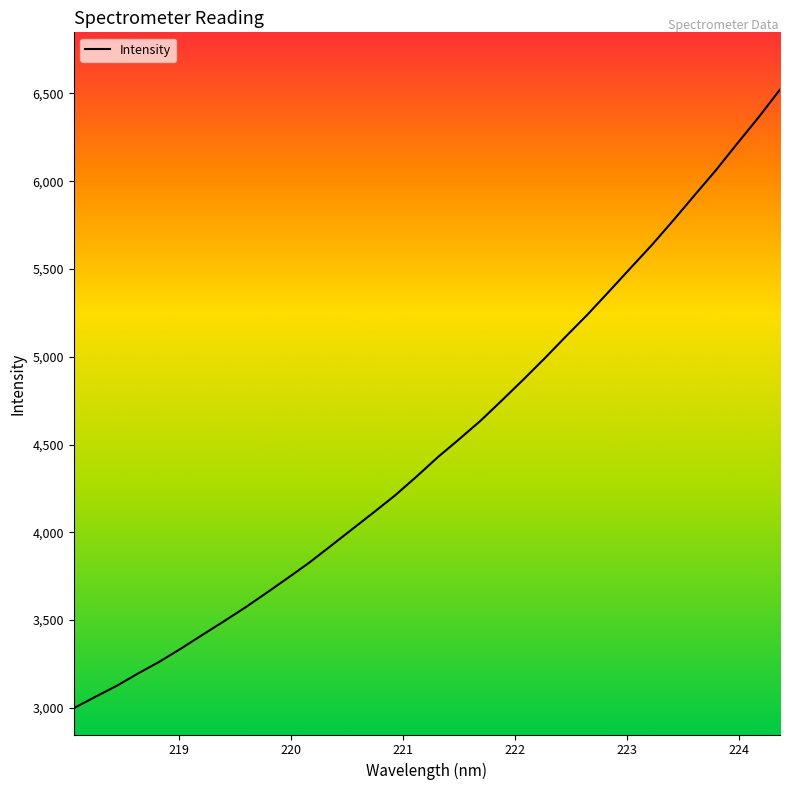

What is the greatest value displayed?

6521.5